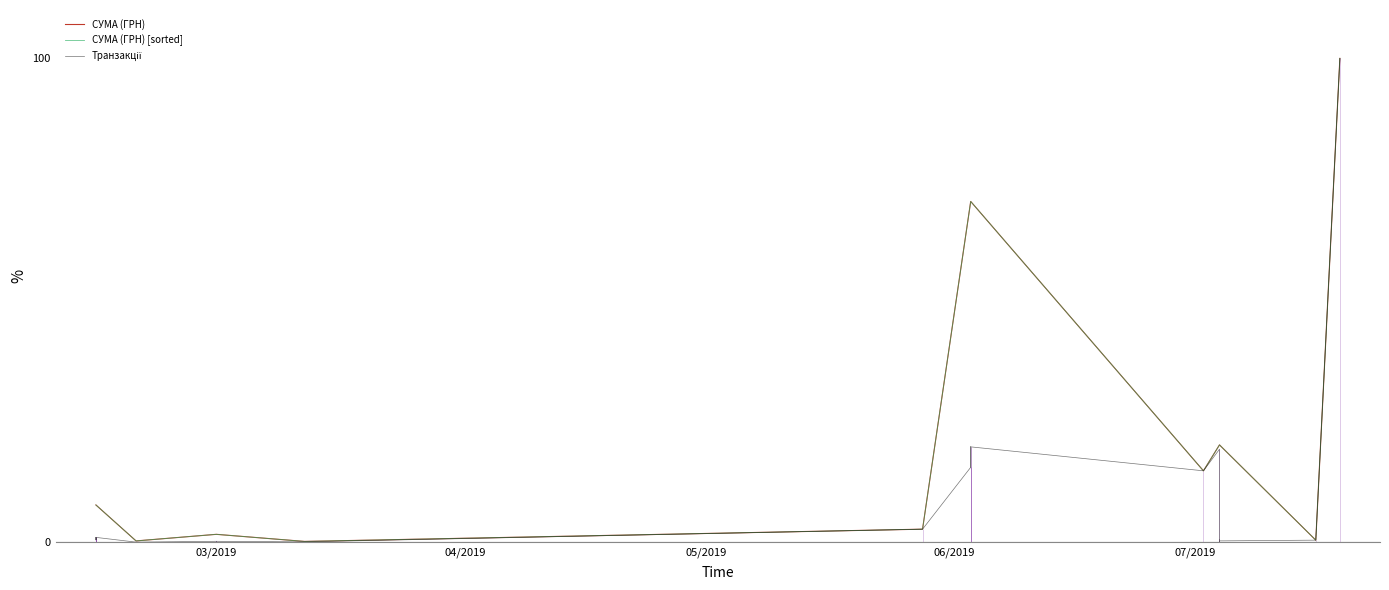

What is the label of the 31st point from the right?

03.06.2019